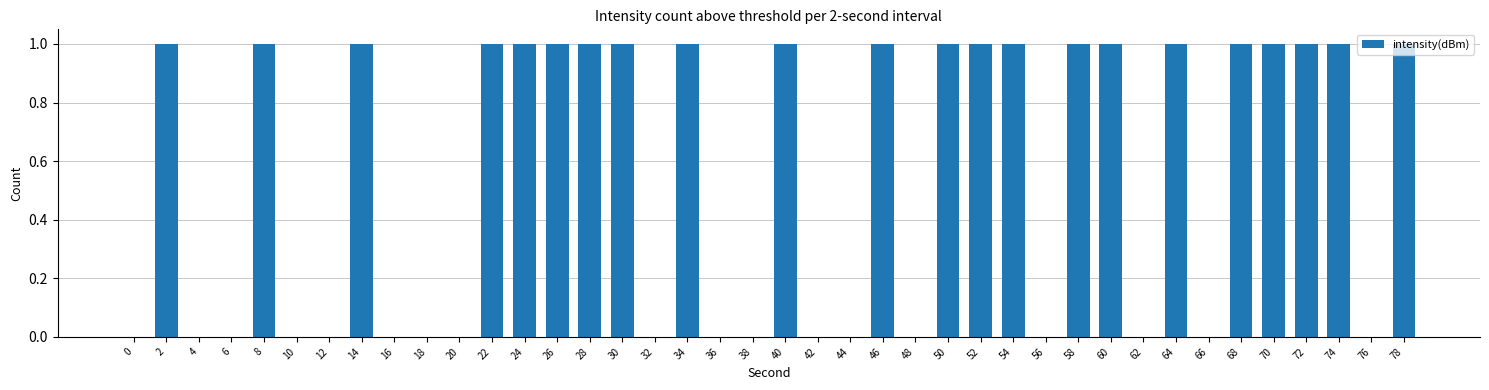

How many data points does each series have?

40